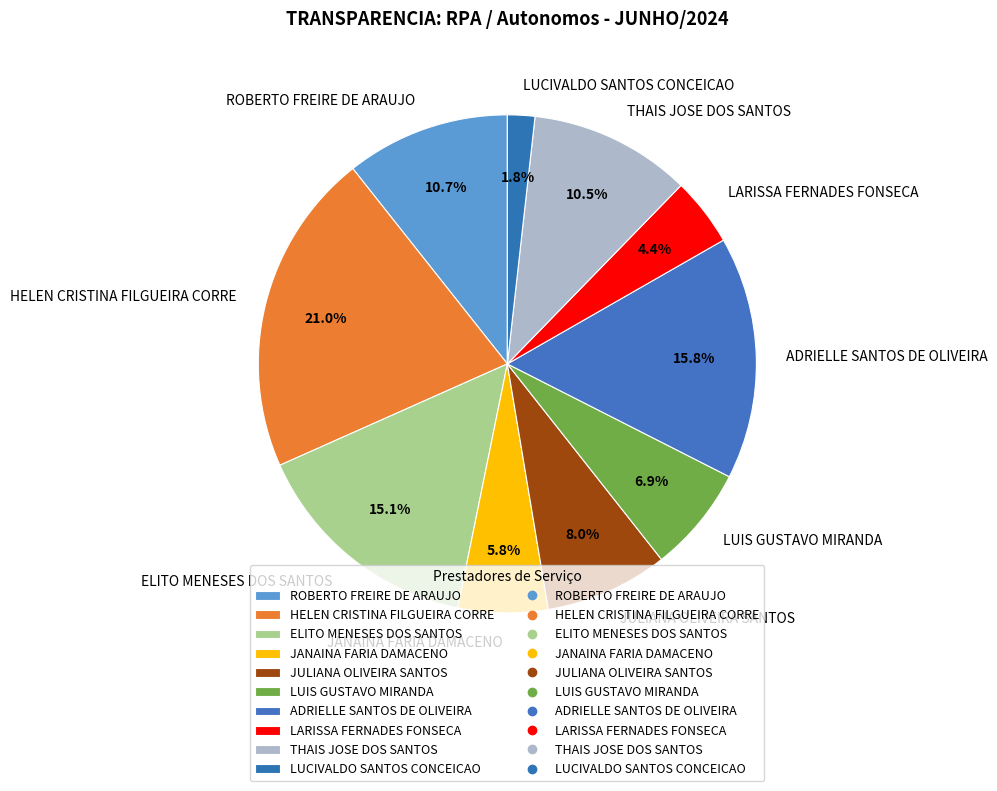

Which slice is the largest?

HELEN CRISTINA FILGUEIRA CORRE